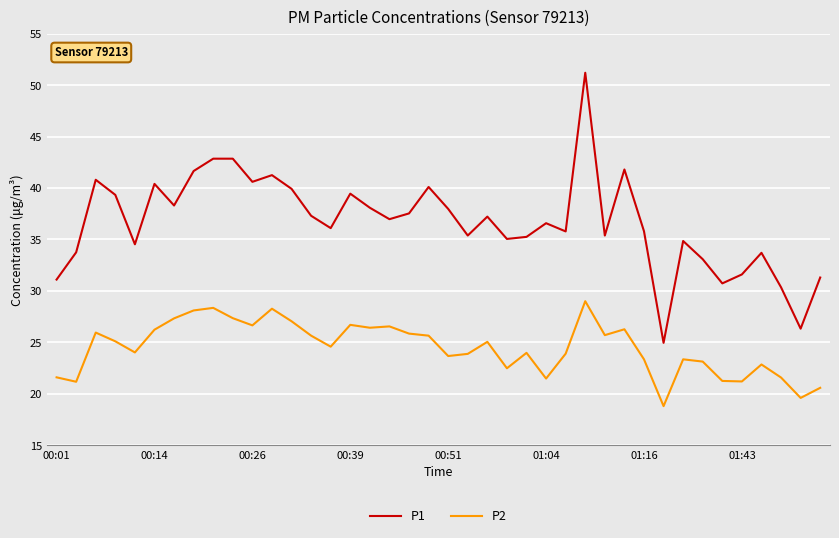

True or false: P2 and P1 intersect in this chart.

False